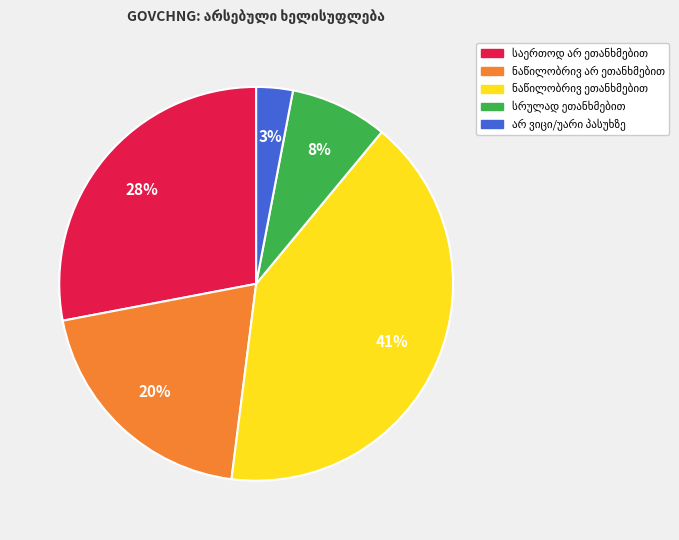

Does any single category account for the majority?

No